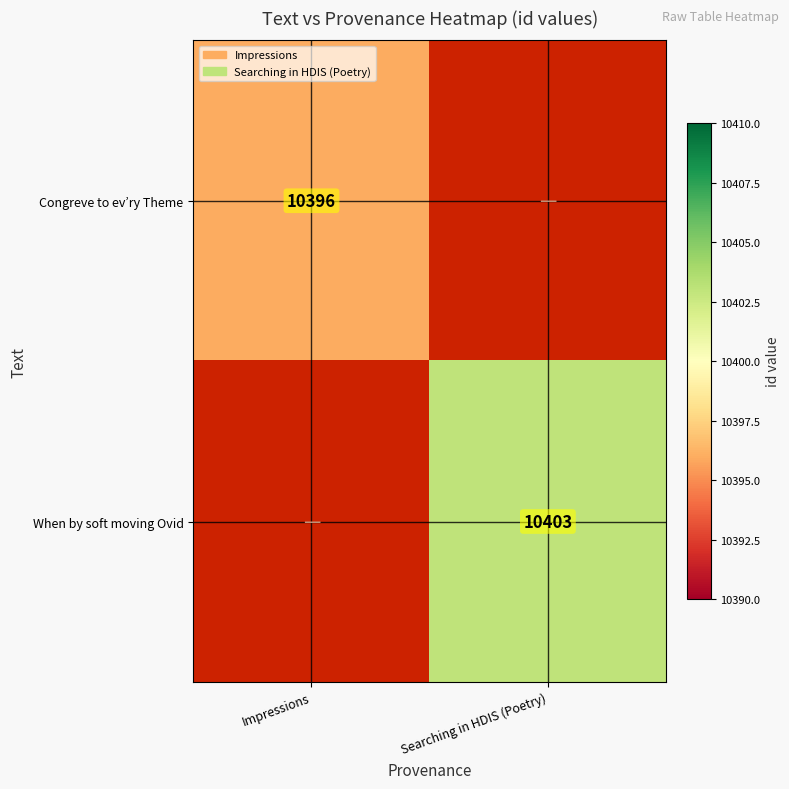

Is it true that Congreve to ev’ry Theme equals 10396 at Impressions?

True